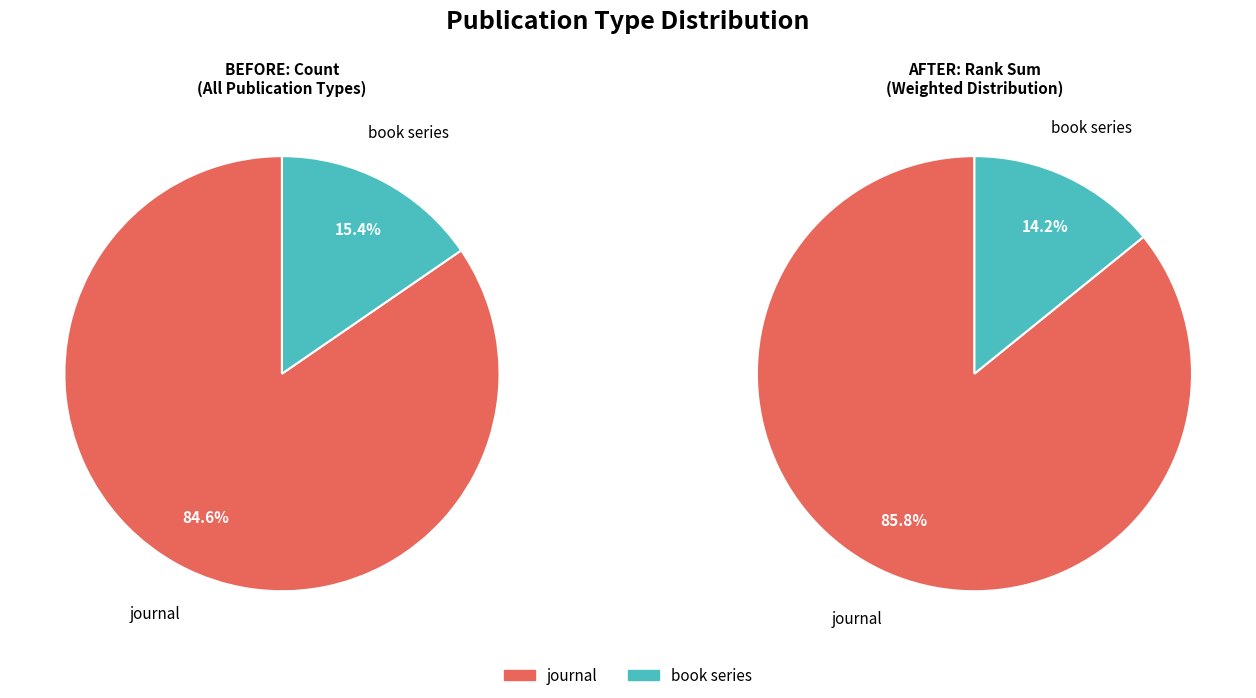

How many slices are in this pie chart?

2